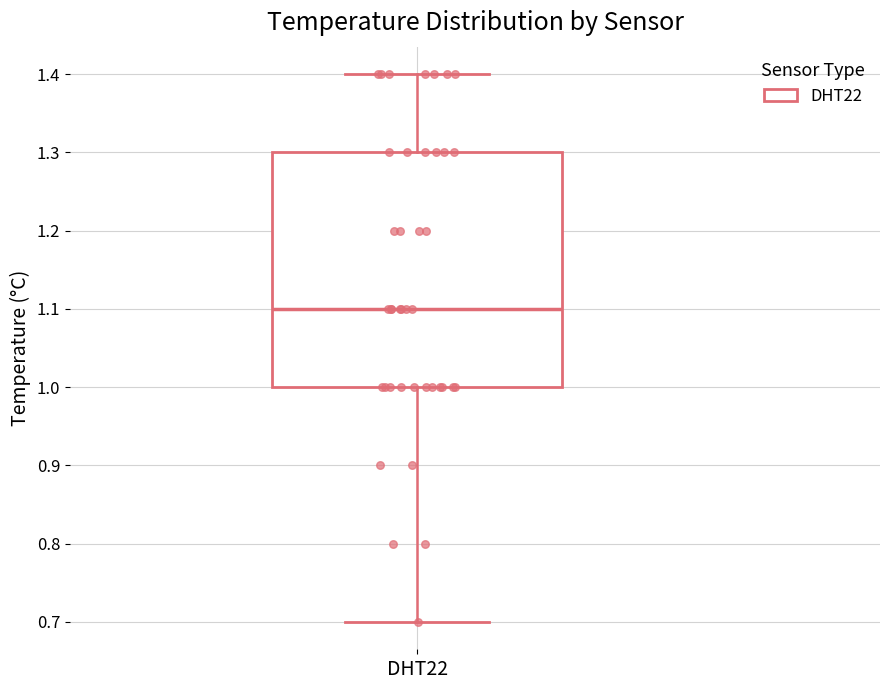

Where is the upper edge of the box for DHT22 on the y-axis? The values are not printed on the chart, so give them approximately, as read against the axis.

1.3